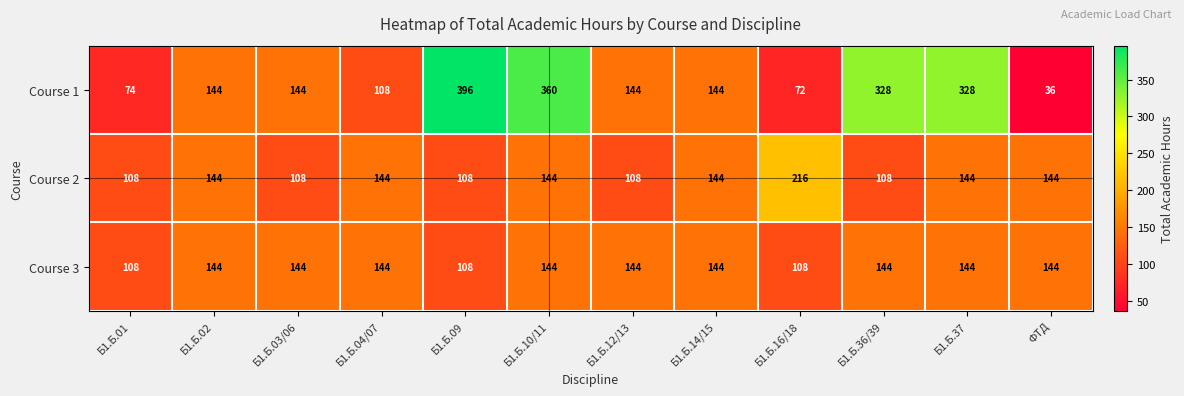

What is the sum of all Course 1 values?

2278